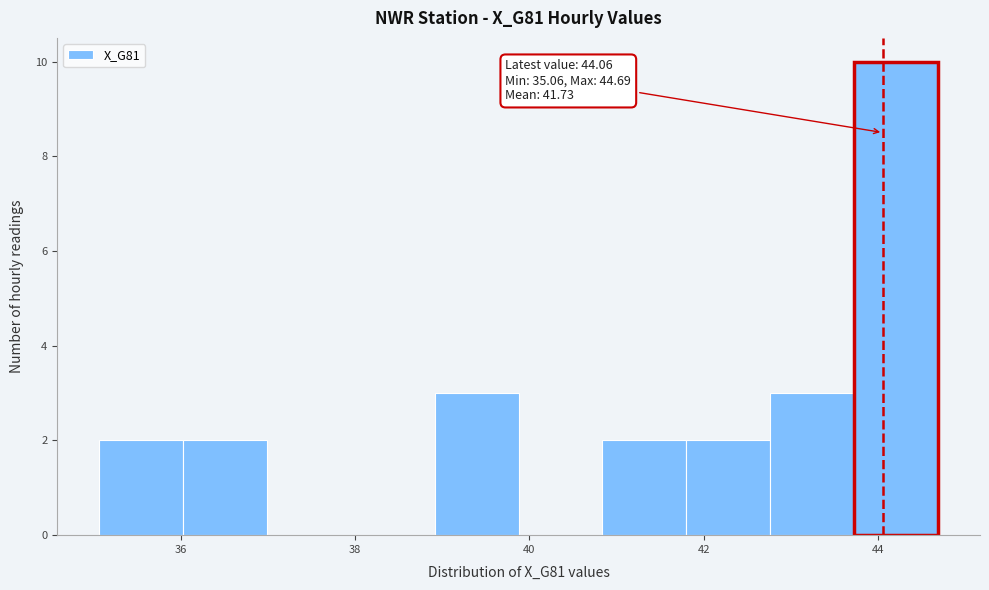

Which range on the x-axis has the tallest bar?

43.8 to 44.6